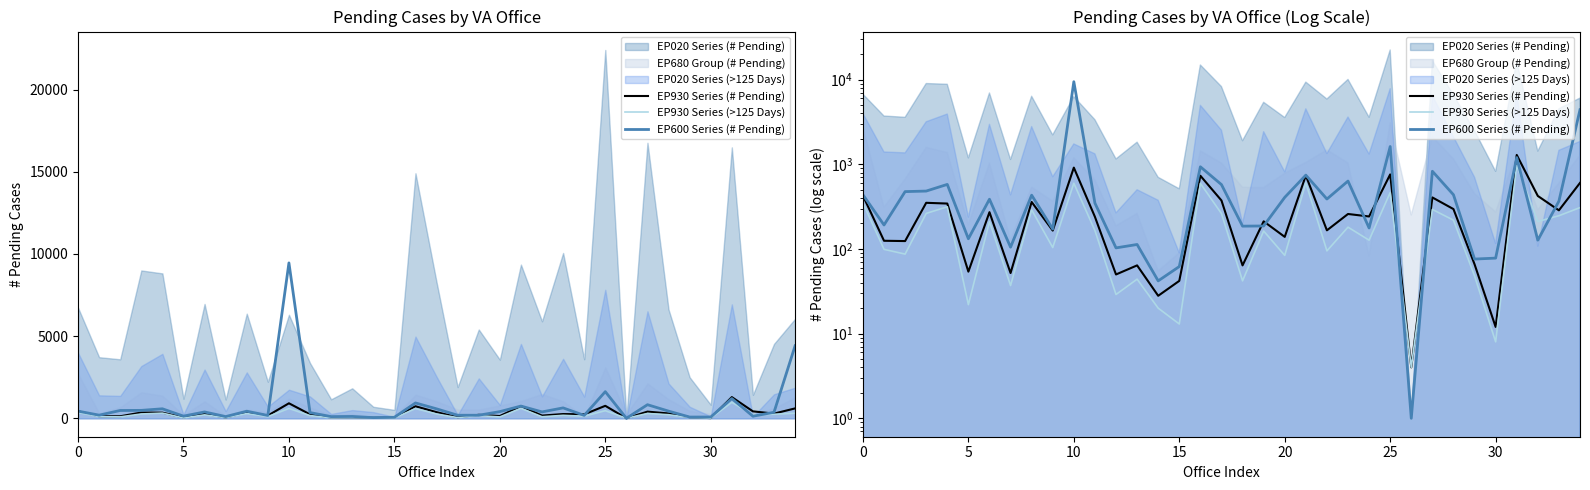

Count the number of categories in the chart.

35